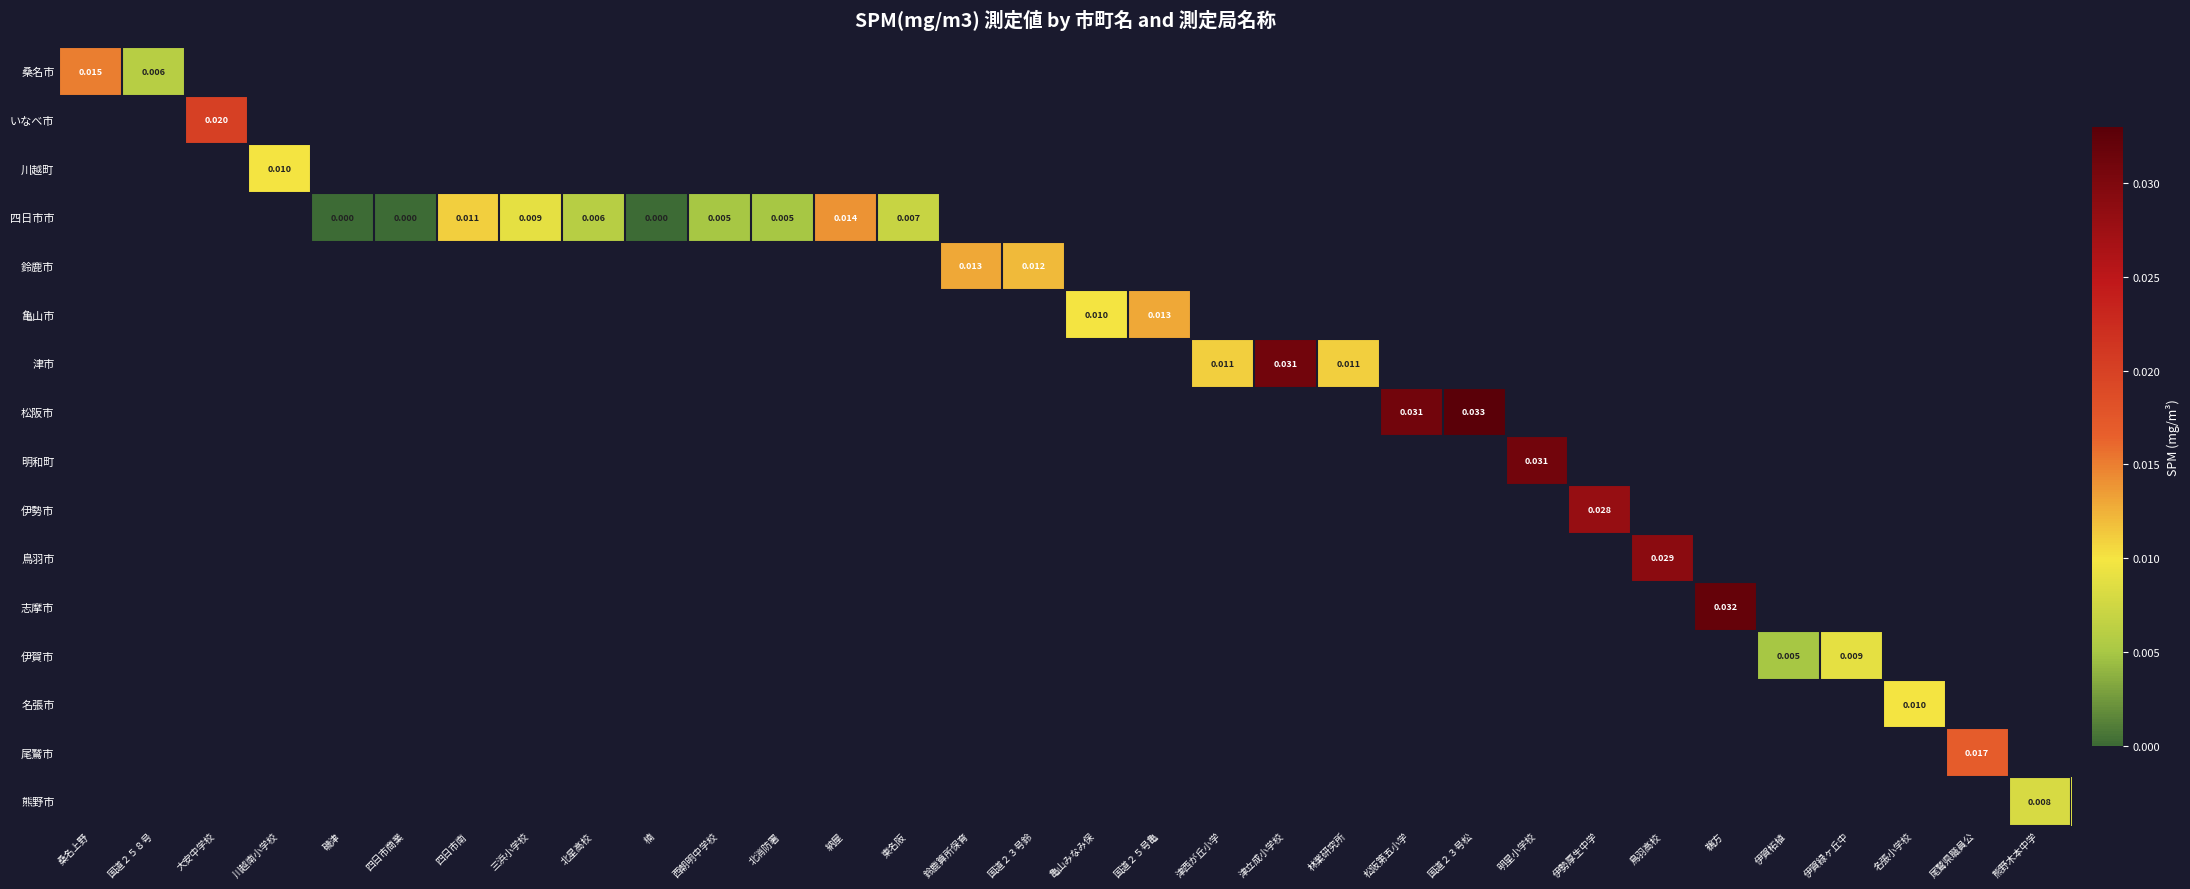

Count the number of categories in the chart.

32